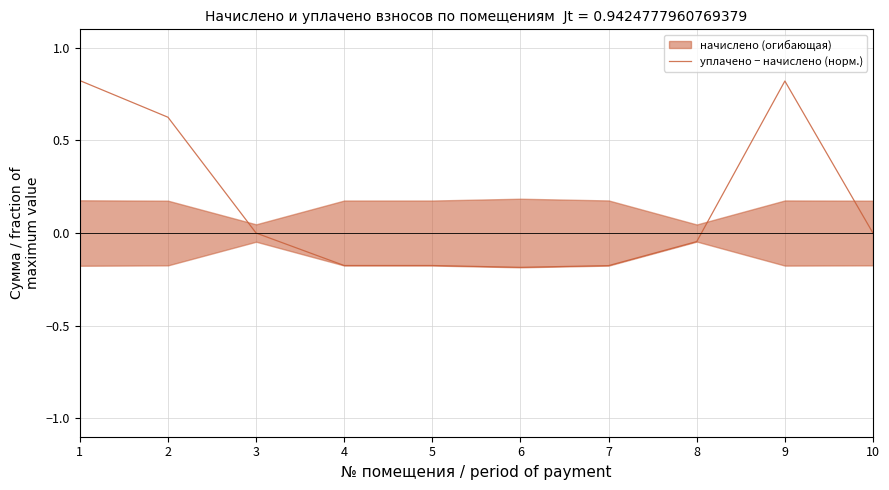

Which has a higher value, 6 or 7?

7